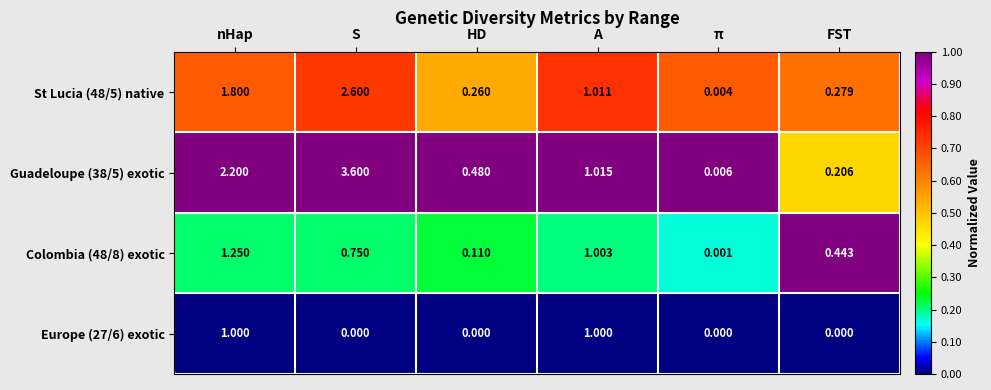

Which category has the highest value across all series?

S